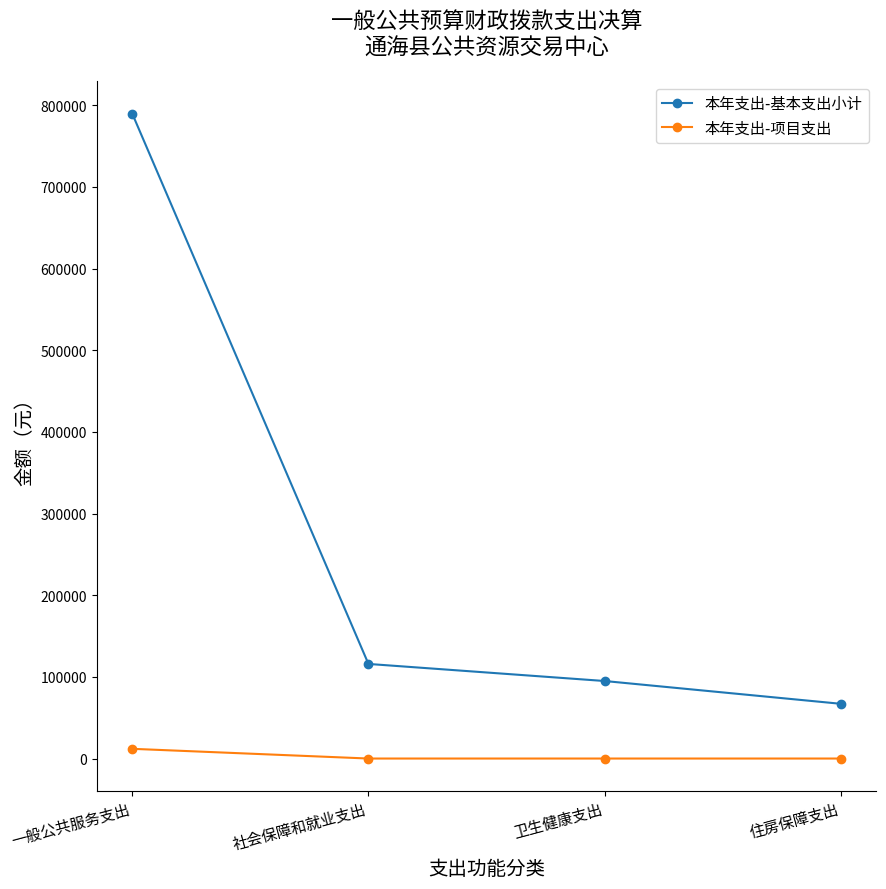

What are all the series names shown in the legend?

本年支出-基本支出小计, 本年支出-项目支出